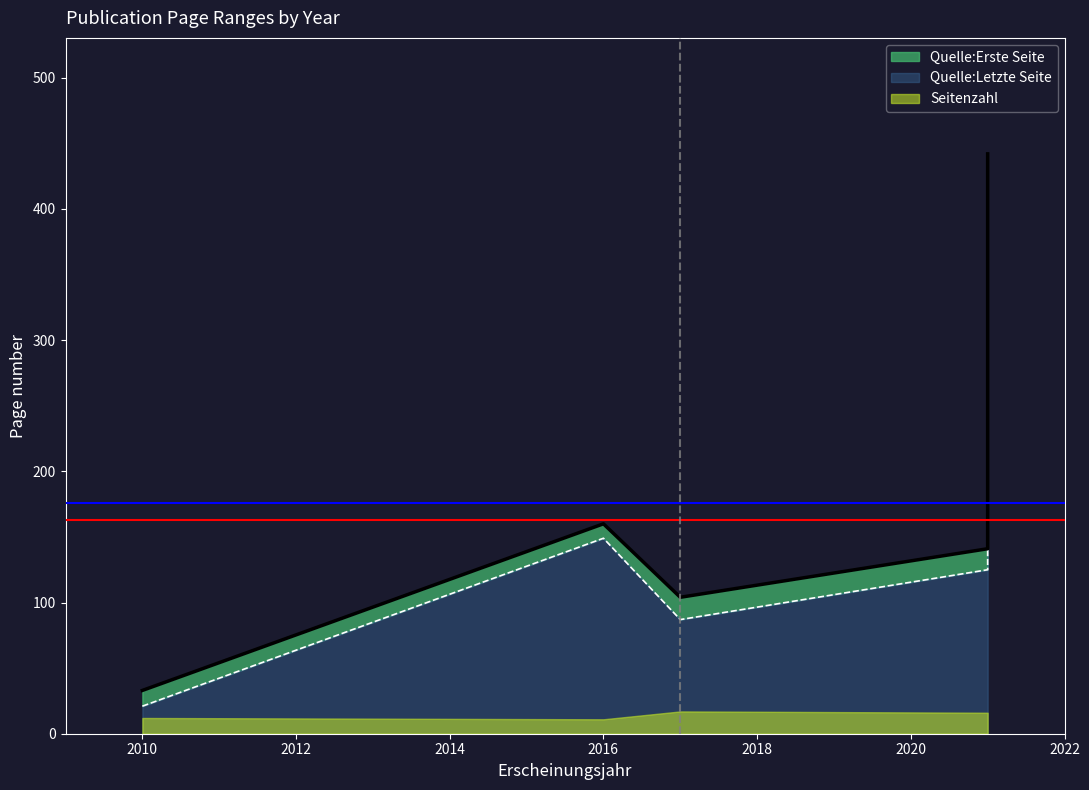

How many interior local valleys does the Quelle:Erste Seite series have?

1